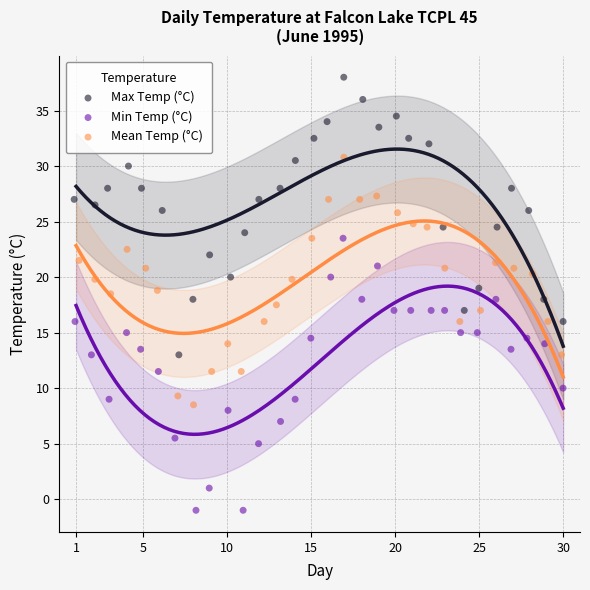

Which series has the largest Y range (max minus min)?

Max Temp (°C)